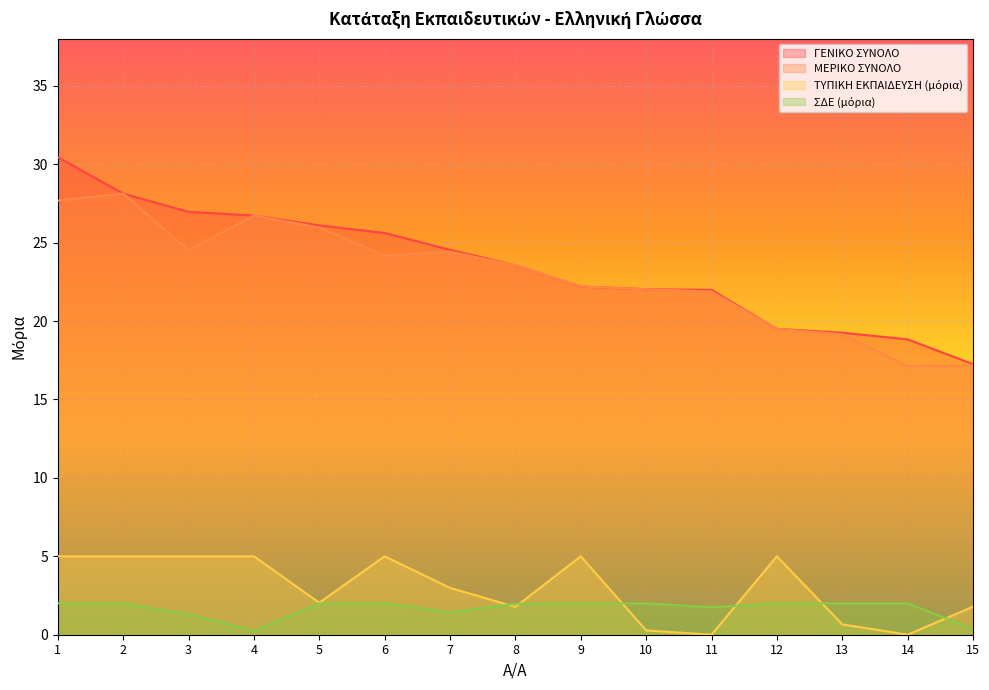

How many interior local valleys does the ΤΥΠΙΚΗ ΕΚΠΑΙΔΕΥΣΗ (μόρια) series have?

4